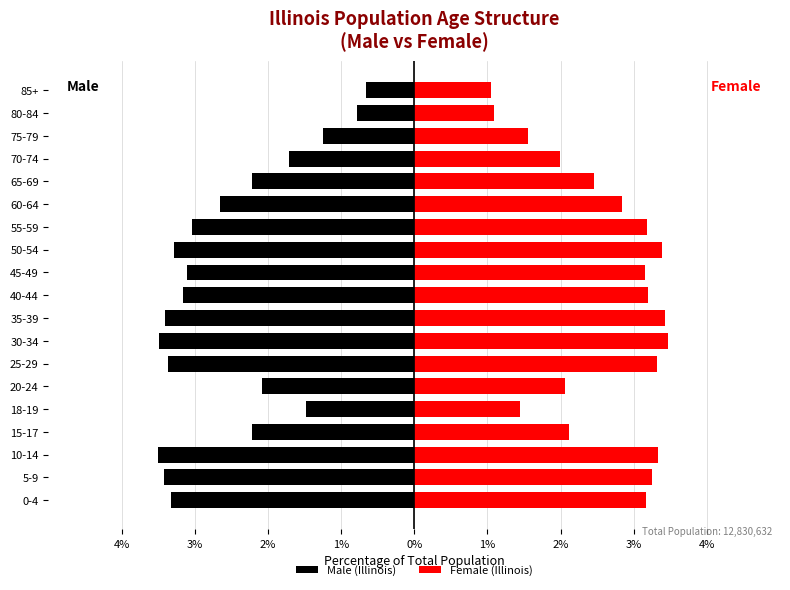

How many data points does each series have?

19